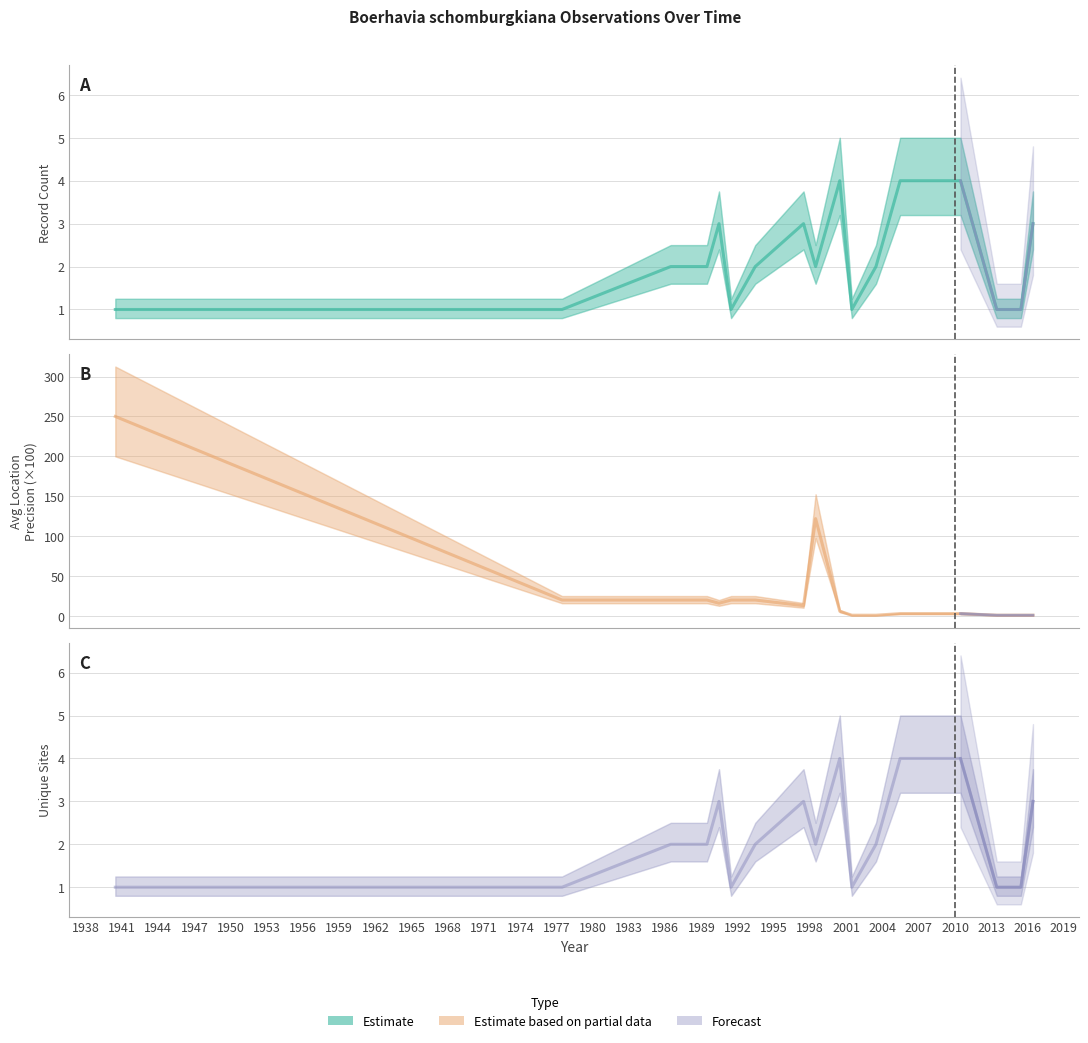

True or false: Unique Sites and Avg LocationPrecision (hundreds) intersect in this chart.

False